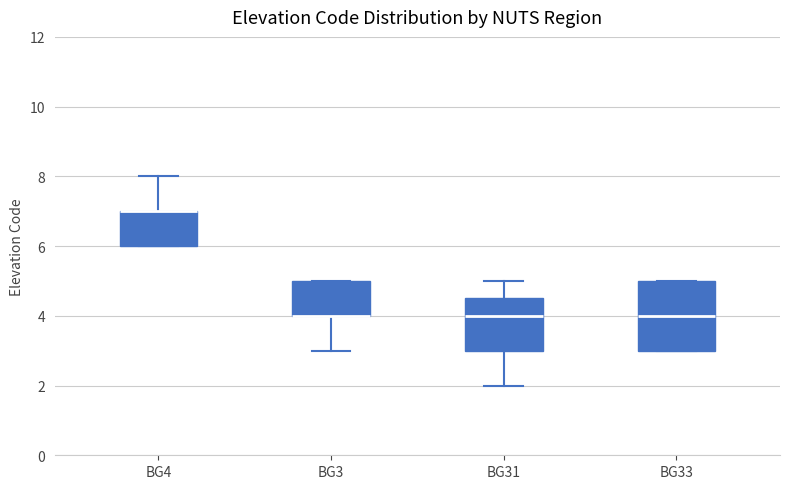

Reading left to right, transcribe this box plot: for each box, give where its median line is, the range the box spans, and where its two whiskers end, as read against the y-axis. The values are not printed on the chart, so give them approximately, as read against the axis.

BG4: median 7.0 (drawn on the box's upper edge), box 6.0 to 7.0, whiskers 6.0 to 8.0
BG3: median 4.0 (drawn on the box's lower edge), box 4.0 to 5.0, whiskers 3.0 to 5.0
BG31: median 4.0, box 3.0 to 4.6, whiskers 2.0 to 5.0
BG33: median 4.0, box 3.0 to 5.0, whiskers 3.0 to 5.0